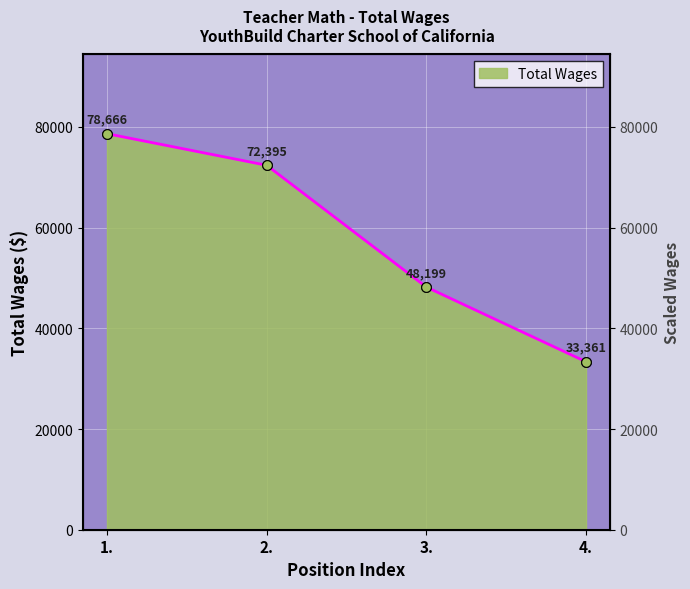

Is it true that the value at 2. is 72395?

True